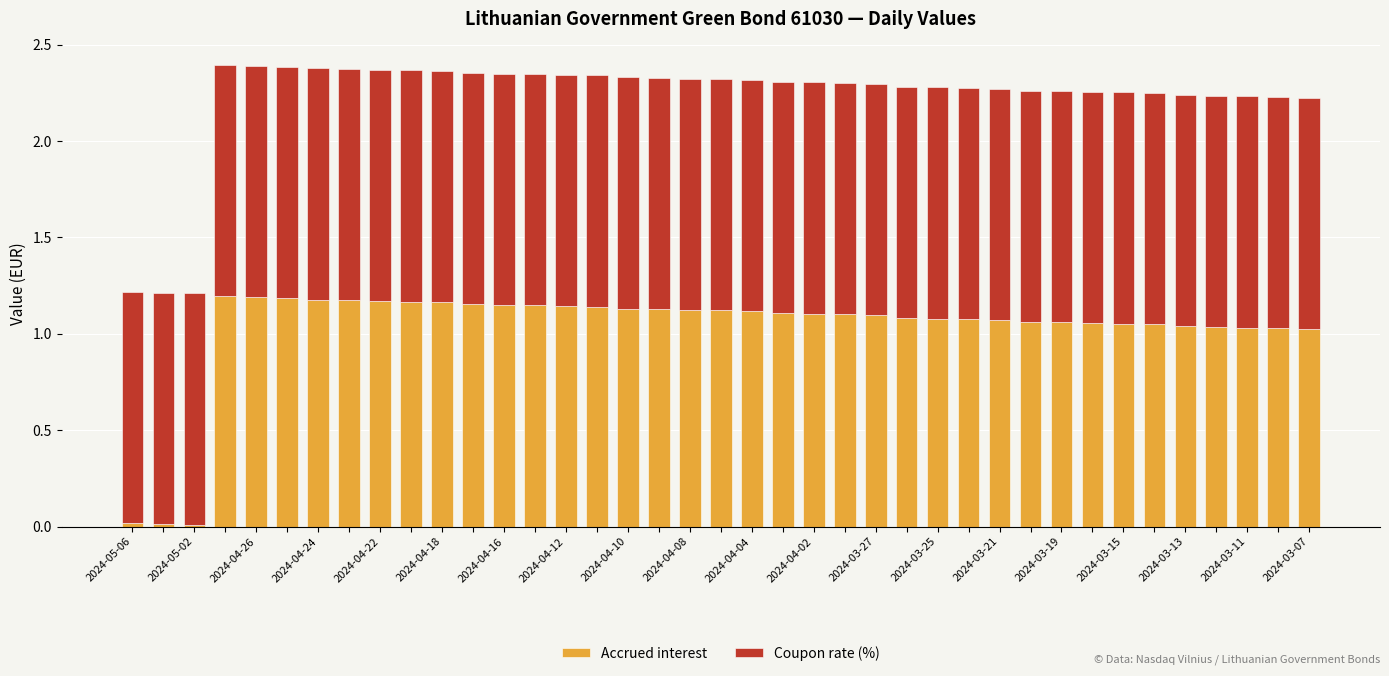

Does the chart contain stacked bars?

Yes